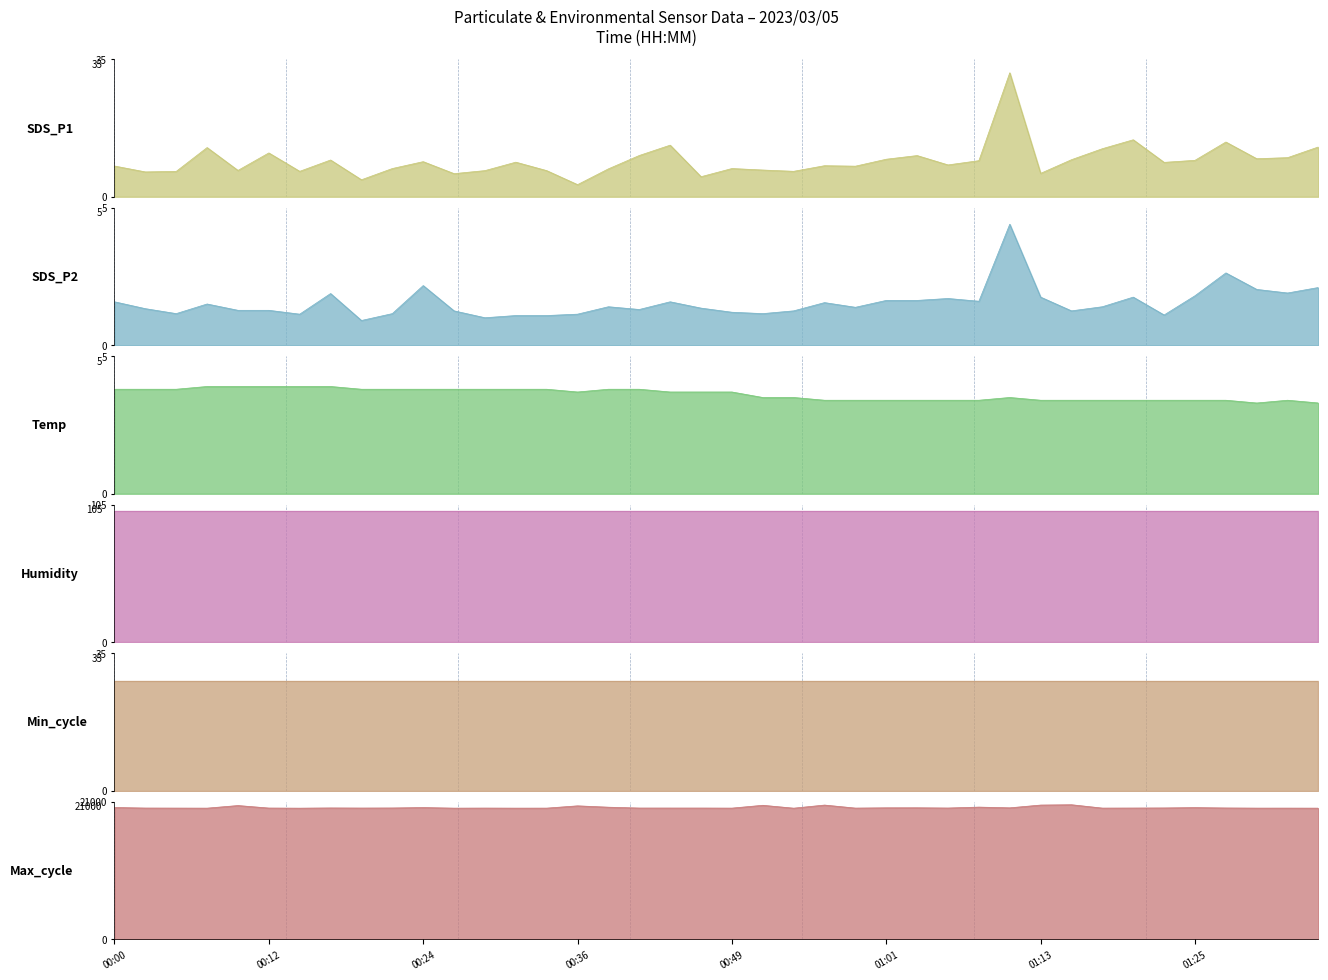

Where is the first local minimum for Max_cycle?

00:07